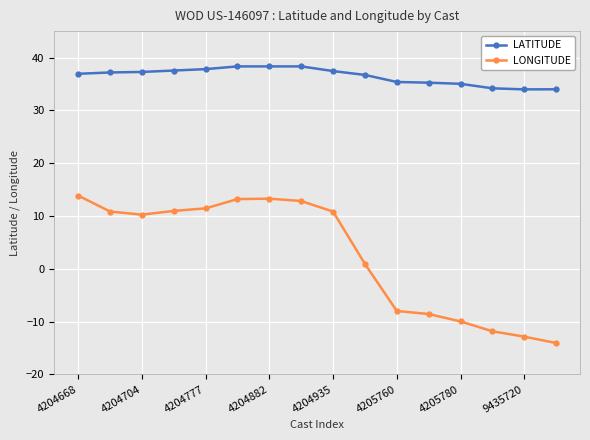

Which series has the widest spread of values?

LONGITUDE